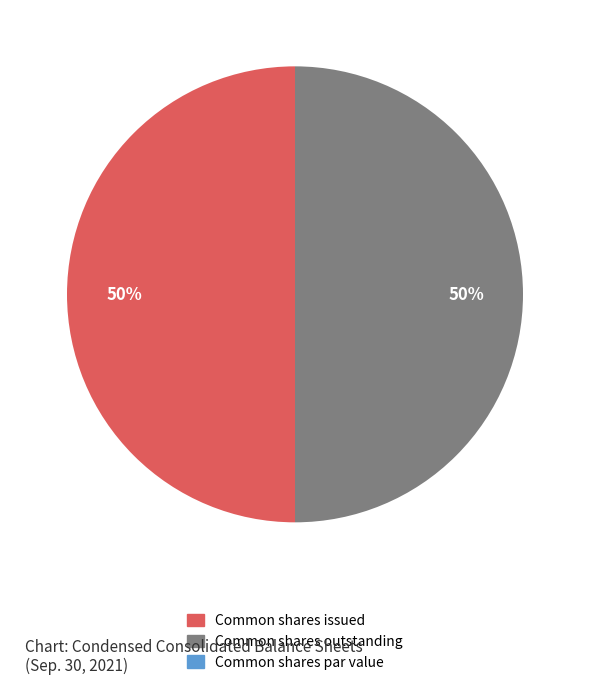

To the nearest percent, what is the difference between the largest and smallest slice percentages?

50%